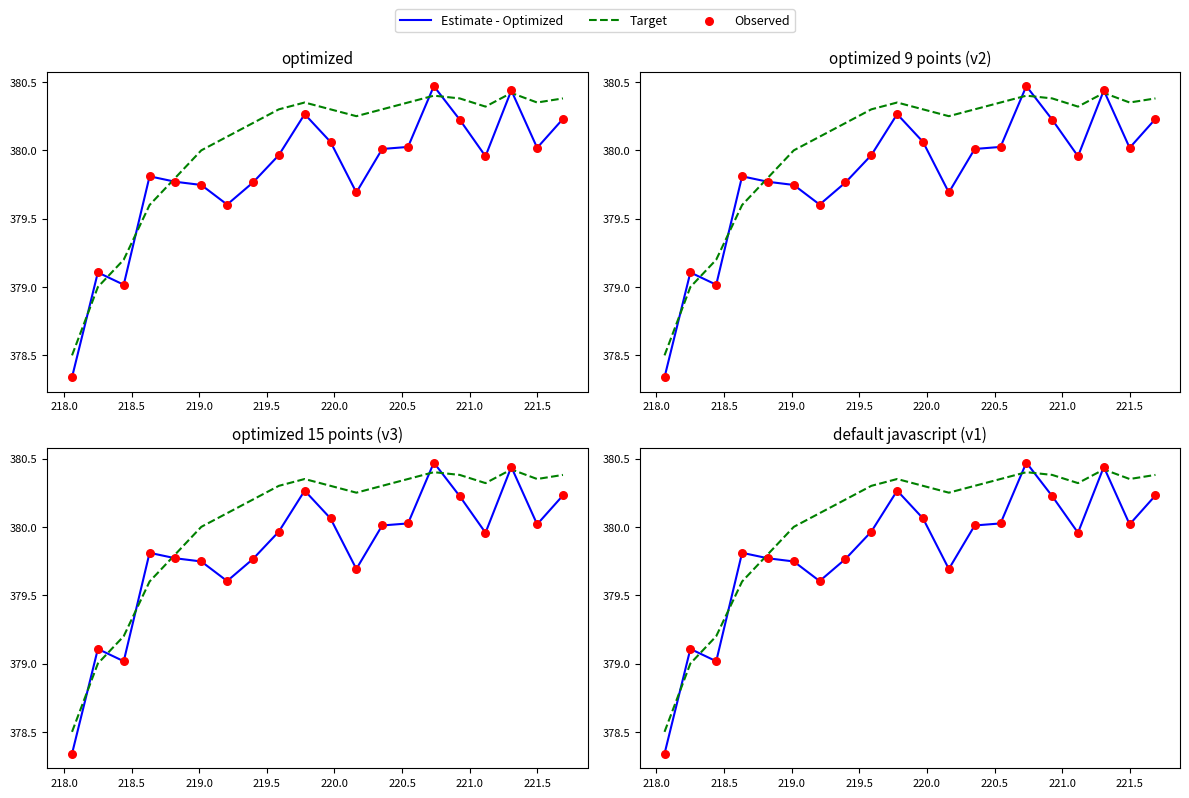

At how many categories does at least one series exceed 380?

14